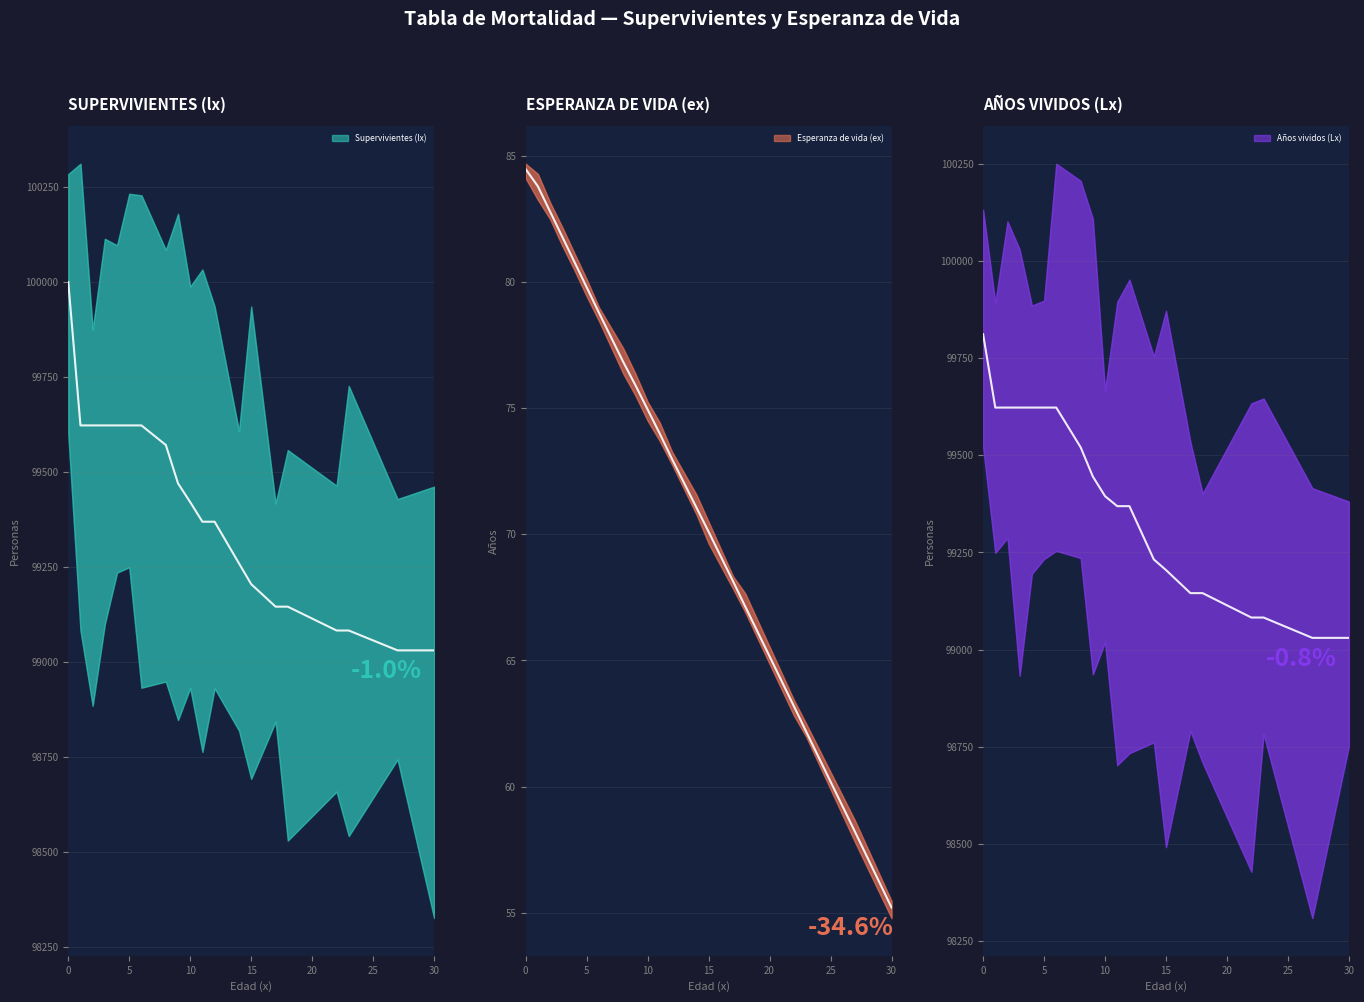

List the series in order of their peak value, lowest first.

Esperanza de vida (ex) (trend), Años vividos (Lx) (trend), Supervivientes (lx) (trend)